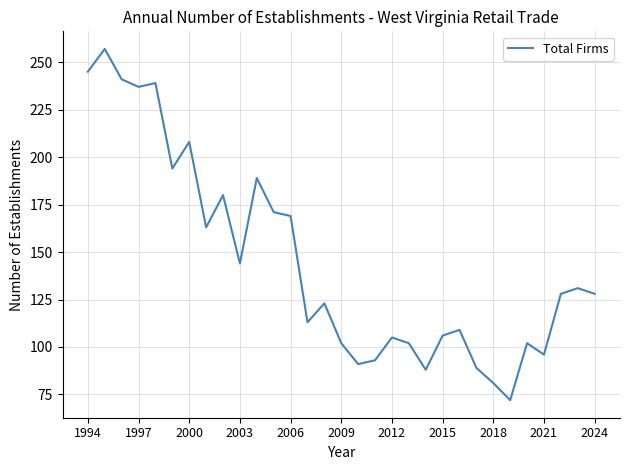

Is this an area chart (filled region under the line)?

No